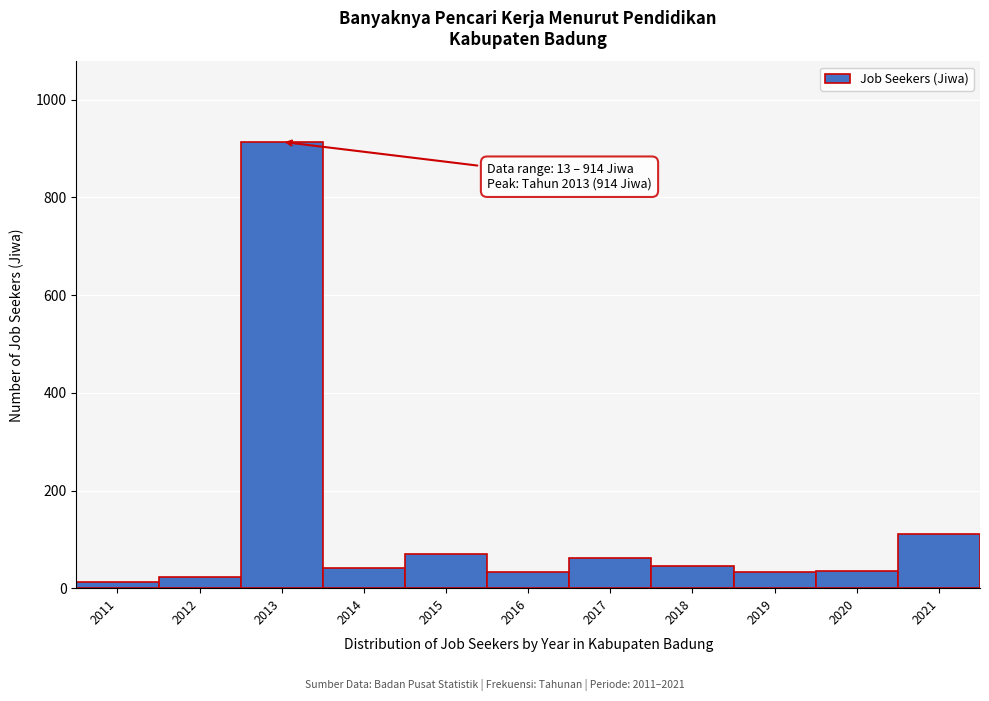

What value does the data have at 2016?

33